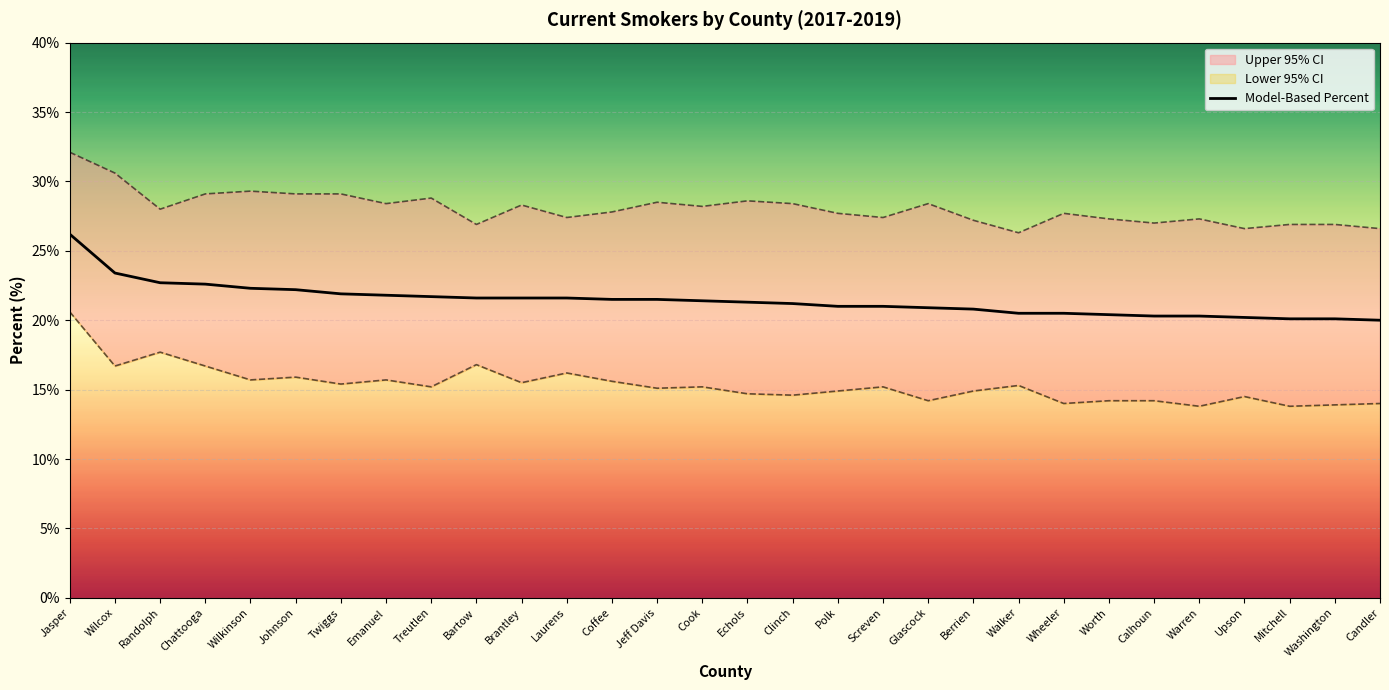

Where is the data nearest to the value 23?

Randolph